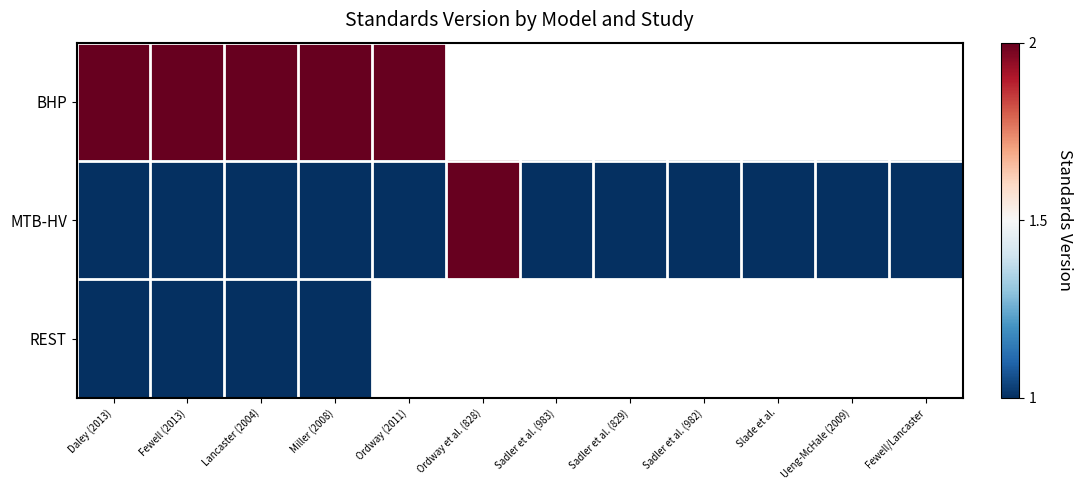

Rank the categories by REST value from highest to lowest.

Daley (2013), Fewell (2013), Lancaster (2004), Miller (2008), Ordway (2011), Ordway et al. (828), Sadler et al. (983), Sadler et al. (829), Sadler et al. (982), Slade et al., Ueng-McHale (2009), Fewell/Lancaster